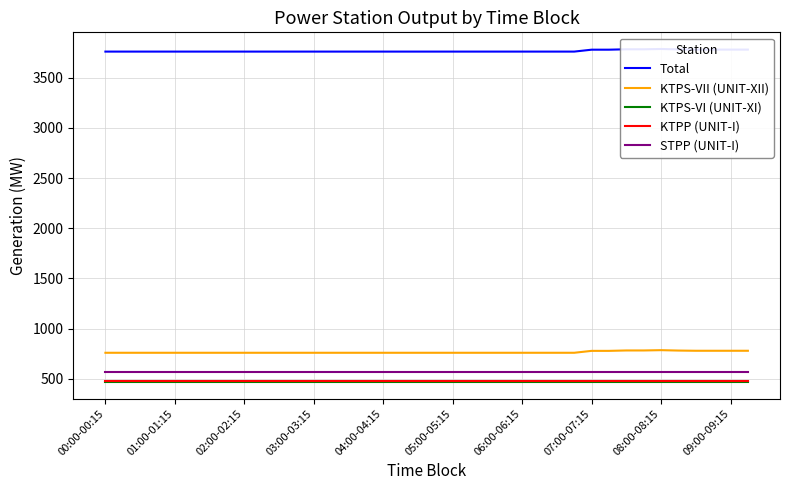

What is the maximum value shown in the chart?

3786.3